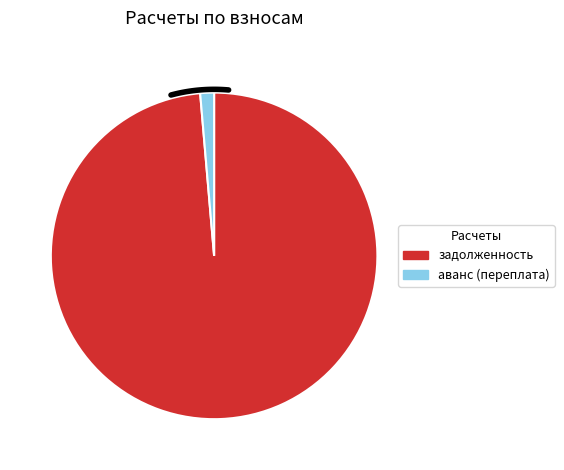

To the nearest percent, what percentage of the pie is 32?

1%